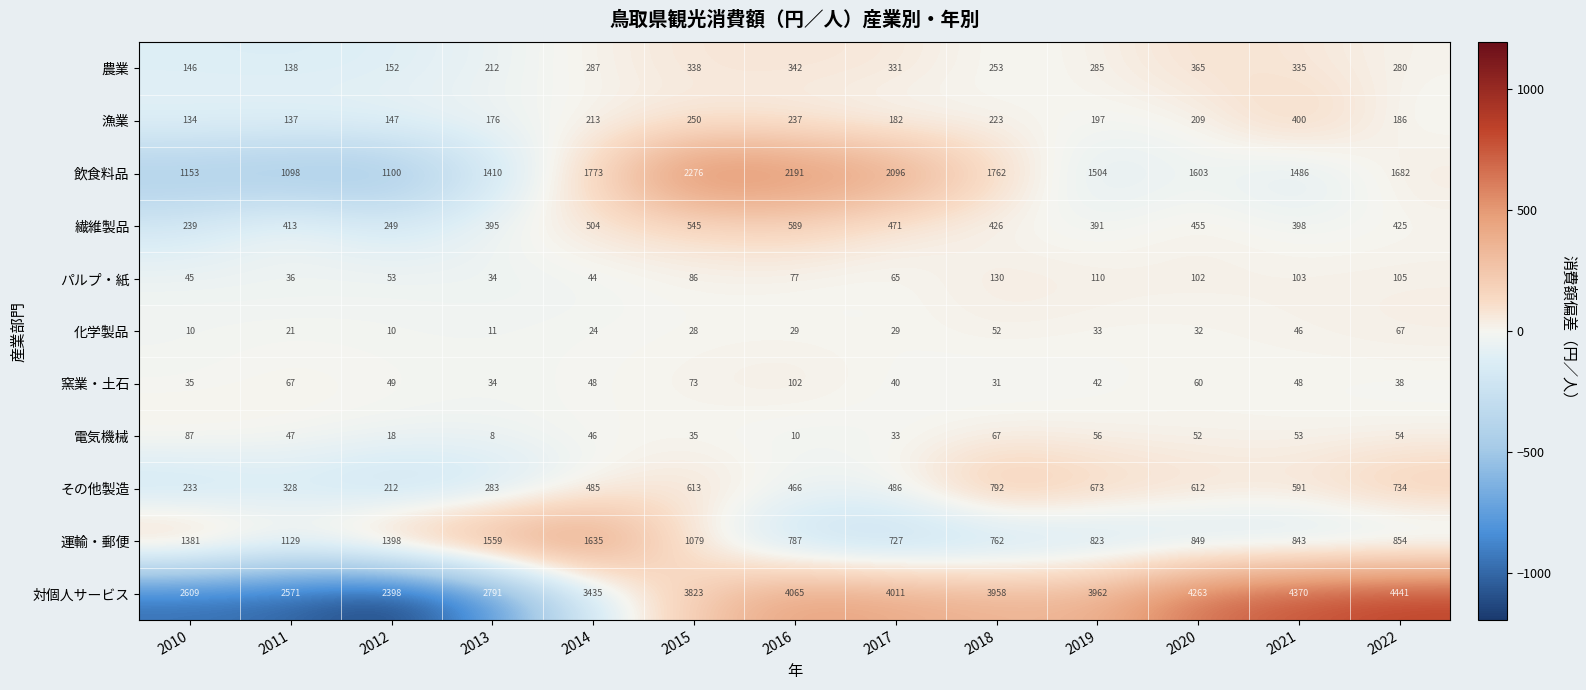

List the series in order of their peak value, lowest first.

化学製品, 電気機械, 窯業・土石, パルプ・紙, 農業, 漁業, 繊維製品, その他製造, 運輸・郵便, 飲食料品, 対個人サービス